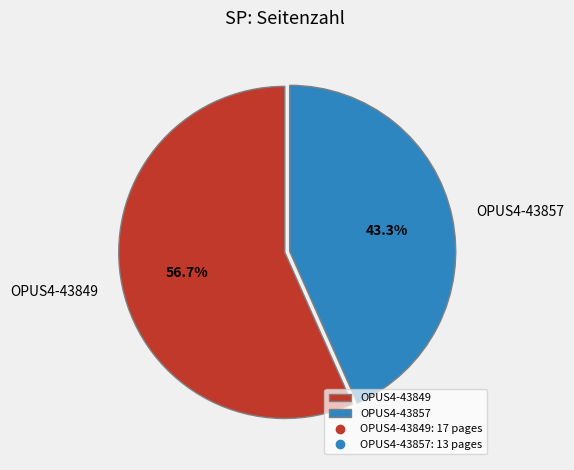

Count the number of slices in the pie.

2